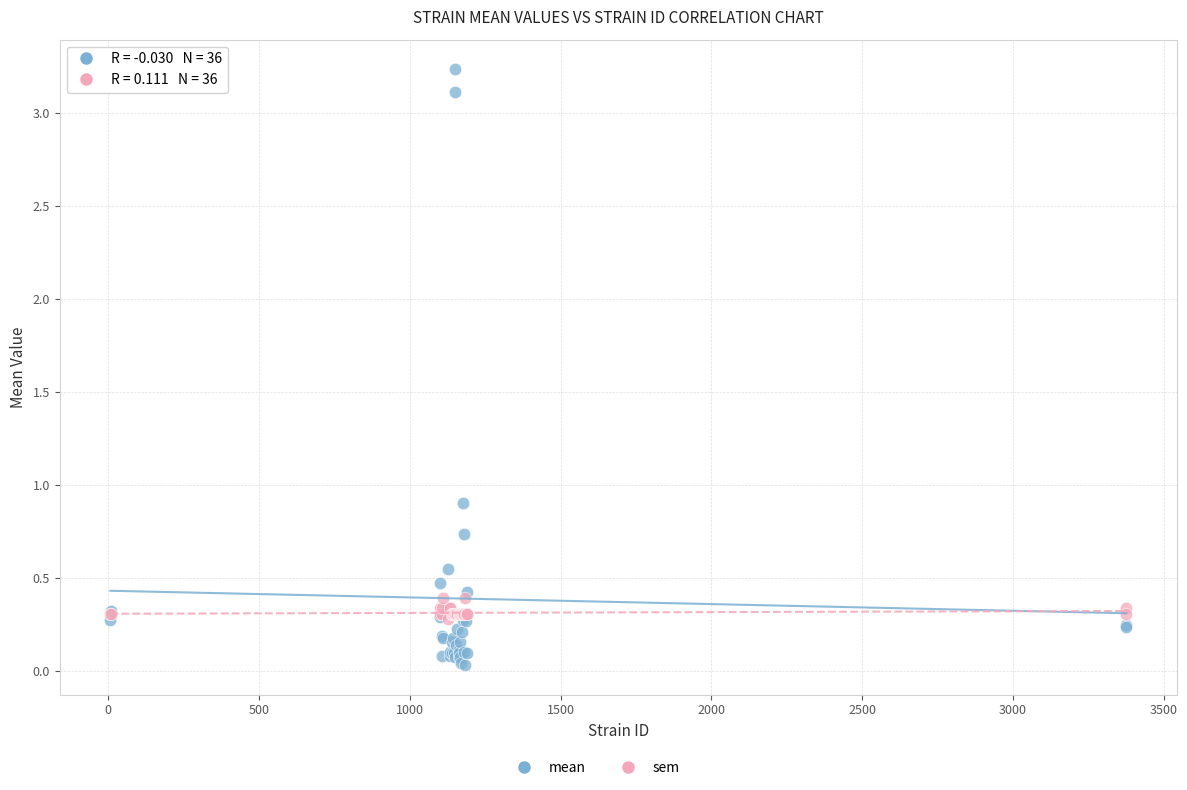

Which series contains the highest Y value?

mean